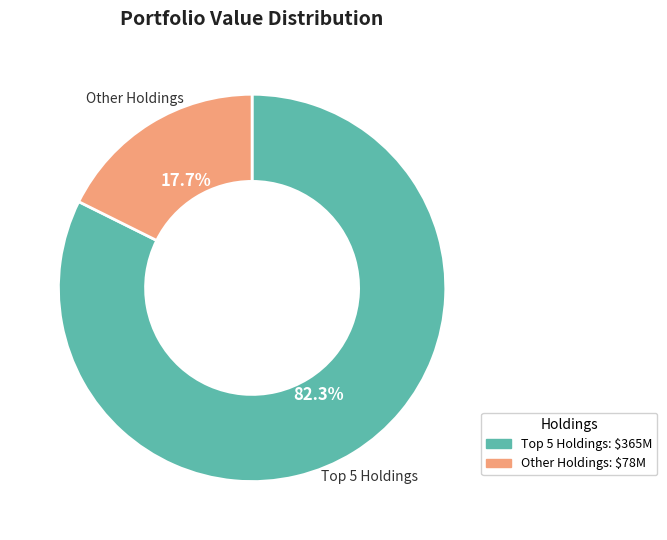

Is there a majority slice in this chart?

Yes